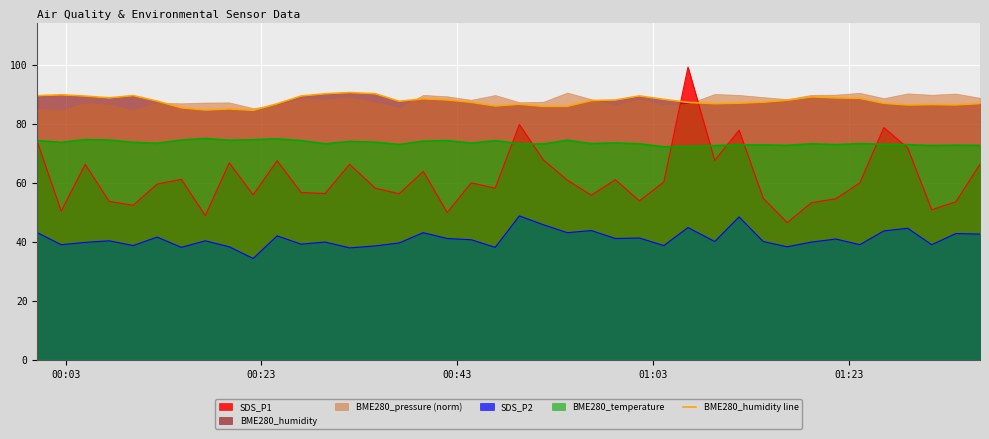

Does the chart display data point markers on the line(s)?

No